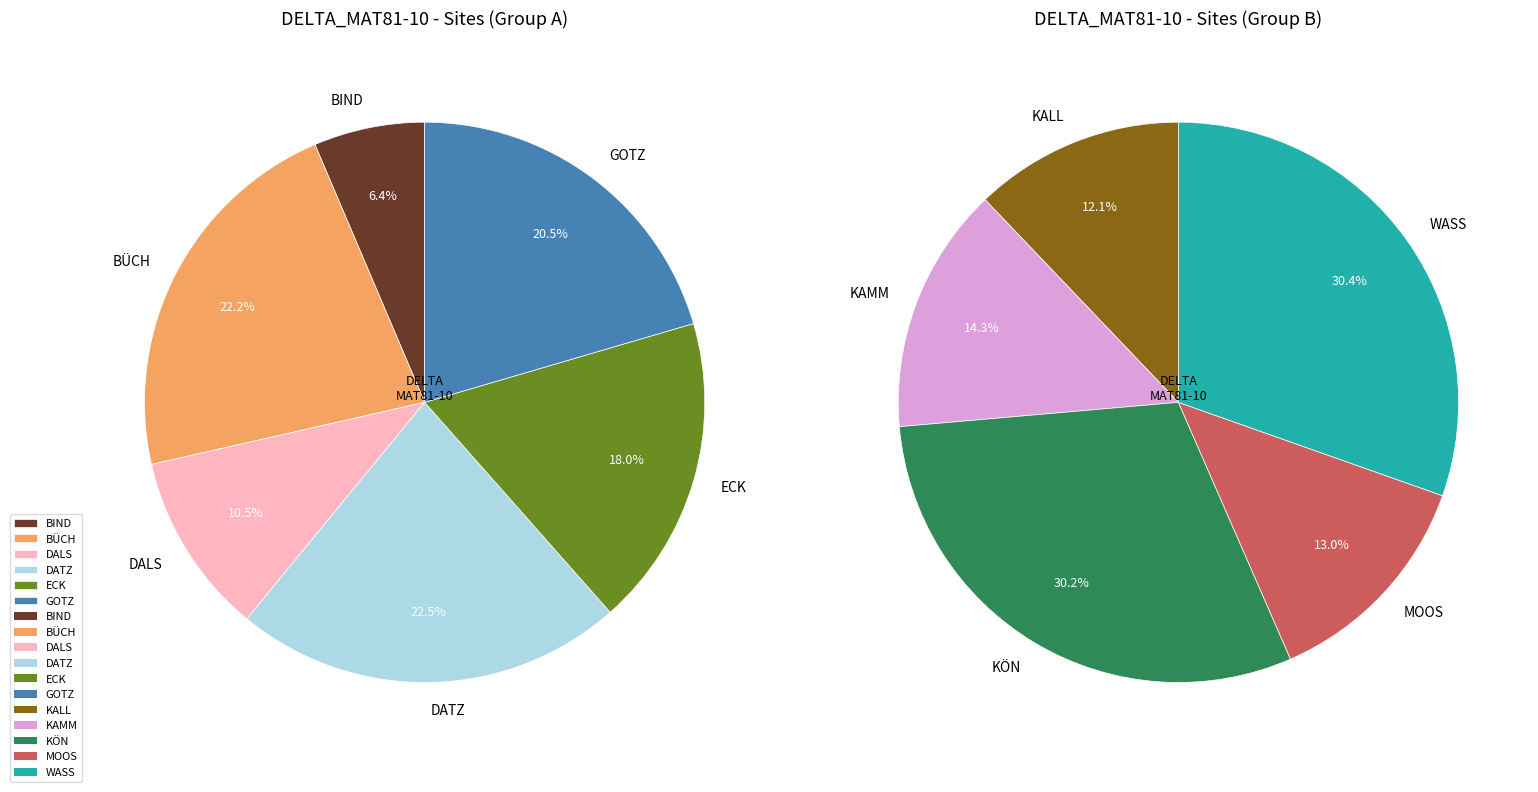

How many slices are in this pie chart?

11